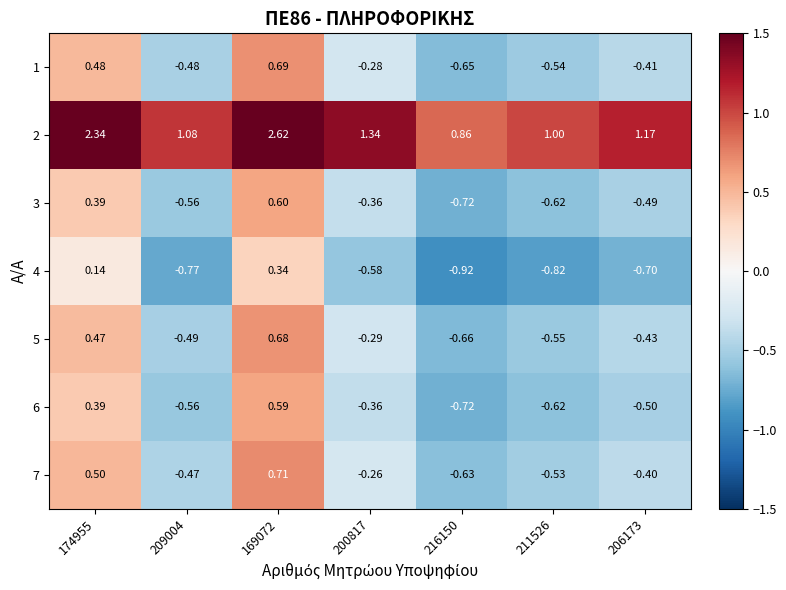

Is the value of 2 at 206173 greater than the value of 7 at 206173?

Yes